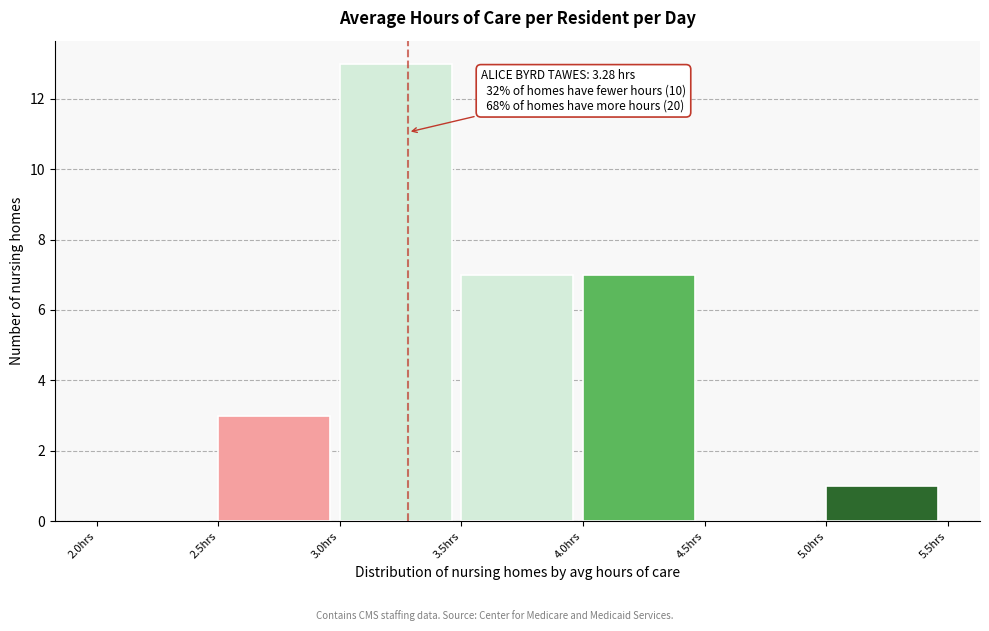

Over which range of the x-axis is the bar tallest?

3.0 to 3.5